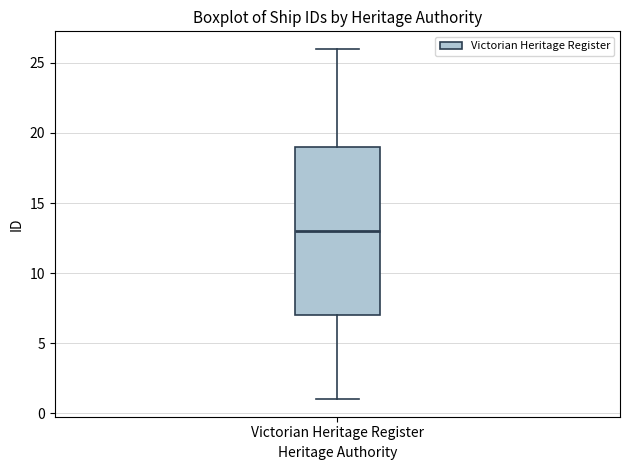

Transcribe this box plot: give where the median line is, the range the box spans, and where the two whiskers end, as read against the y-axis. The values are not printed on the chart, so give them approximately, as read against the axis.

median 13, box 7 to 19, whiskers 1 to 26